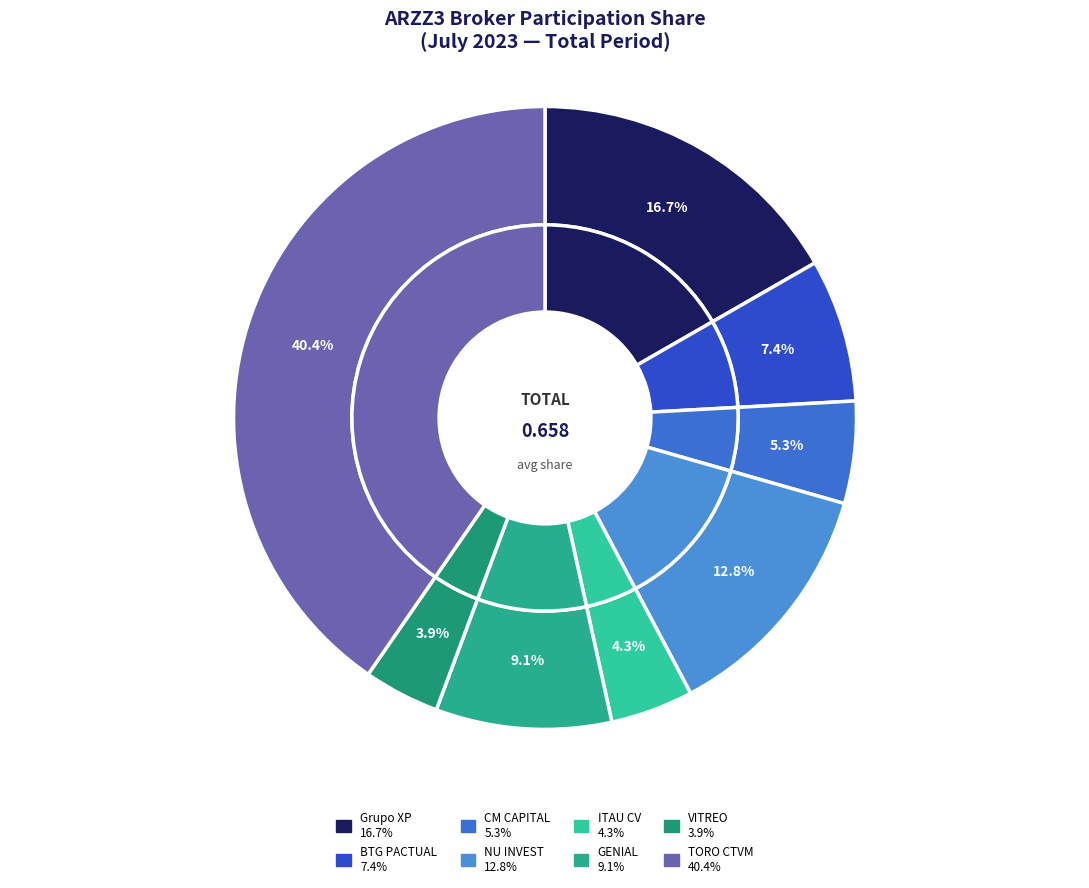

To the nearest percent, what is the difference between the VITREO DTVM S.A. and GENIAL INSTITUCIONAL CCTVM S/A slice percentages?

5%